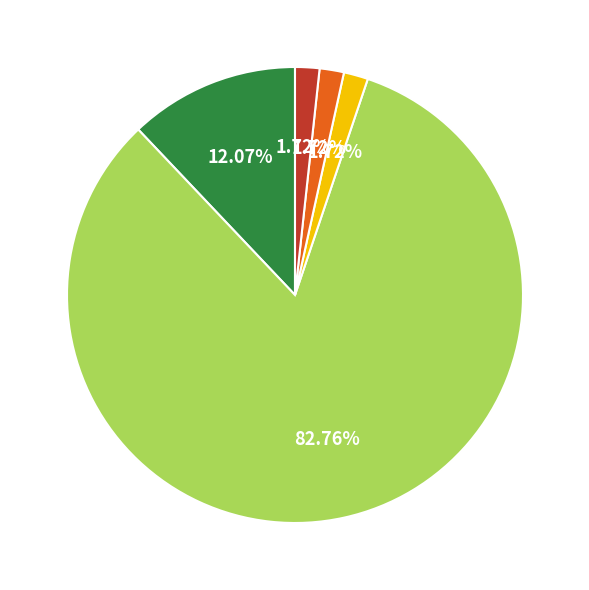

Count the number of slices in the pie.

5